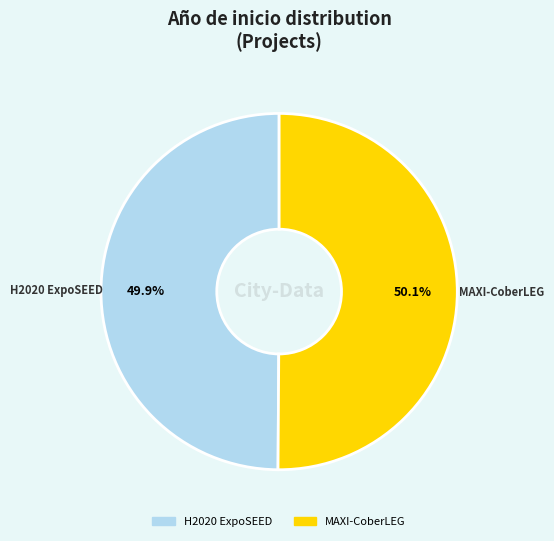

Combined, do MAXI-CoberLEG and H2020 ExpoSEED account for over 50%?

Yes